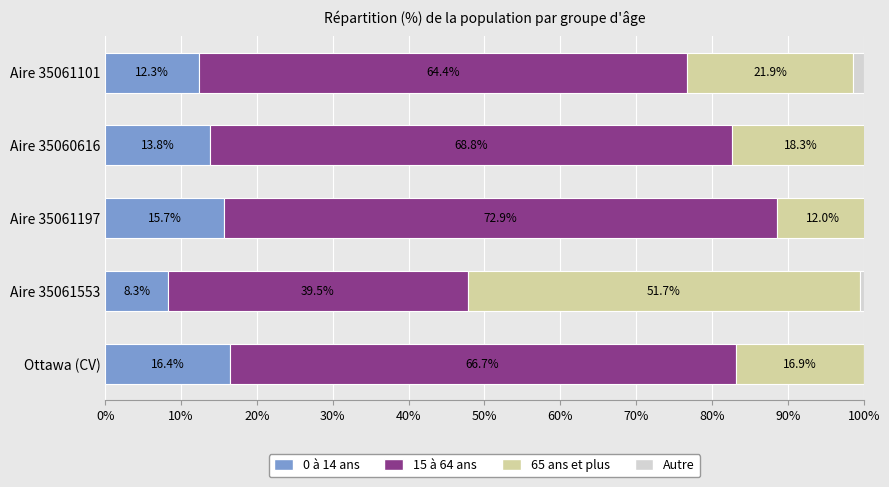

How many values in the 0 à 14 ans series exceed 13?

3